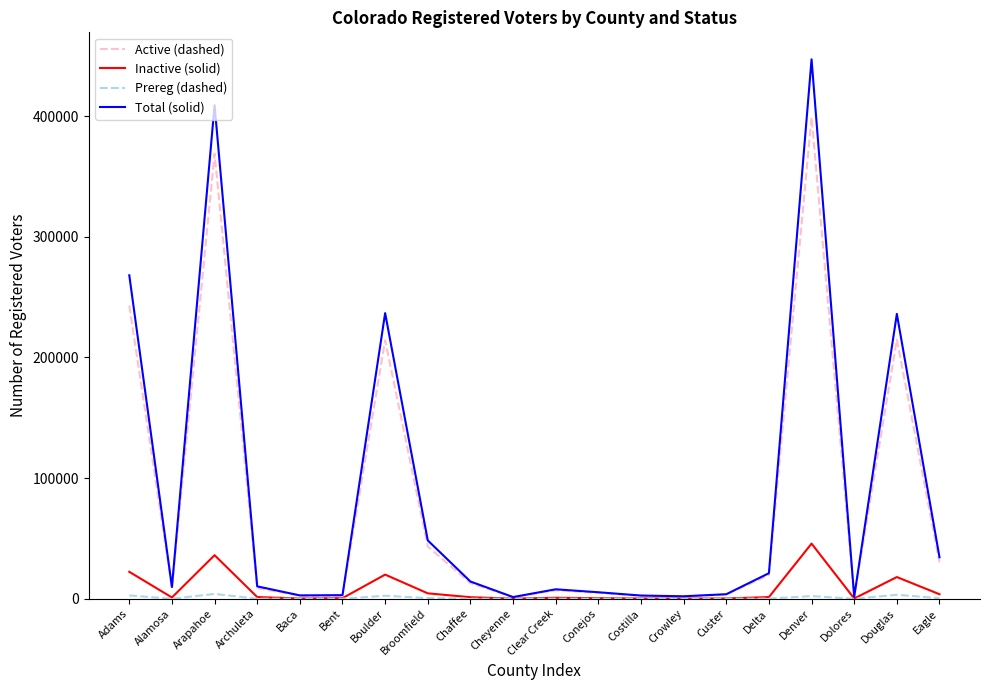

Does the chart display data point markers on the line(s)?

No